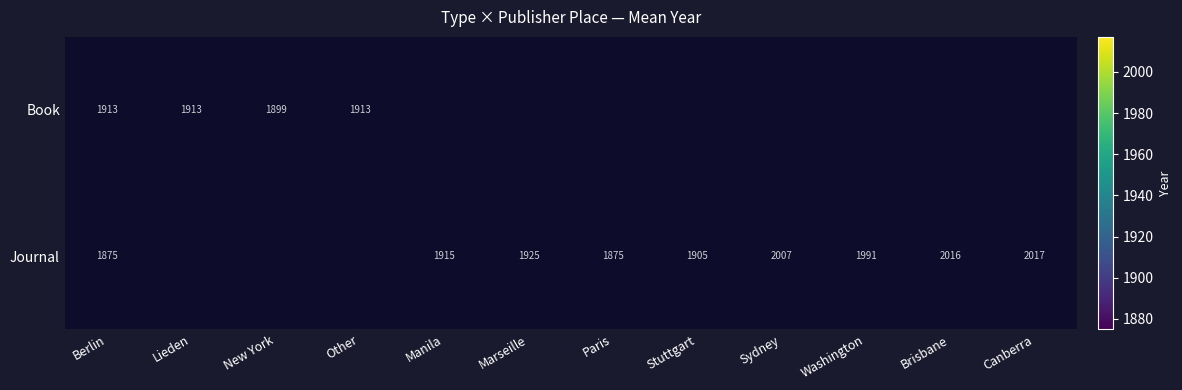

Which label corresponds to the largest value in the chart?

Canberra